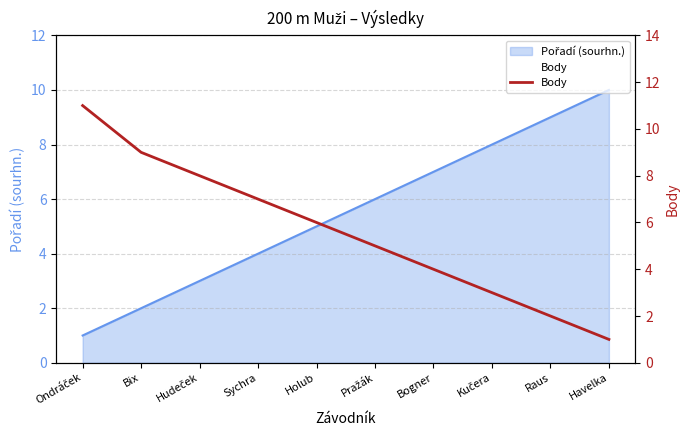

Does the chart display data point markers on the line(s)?

No